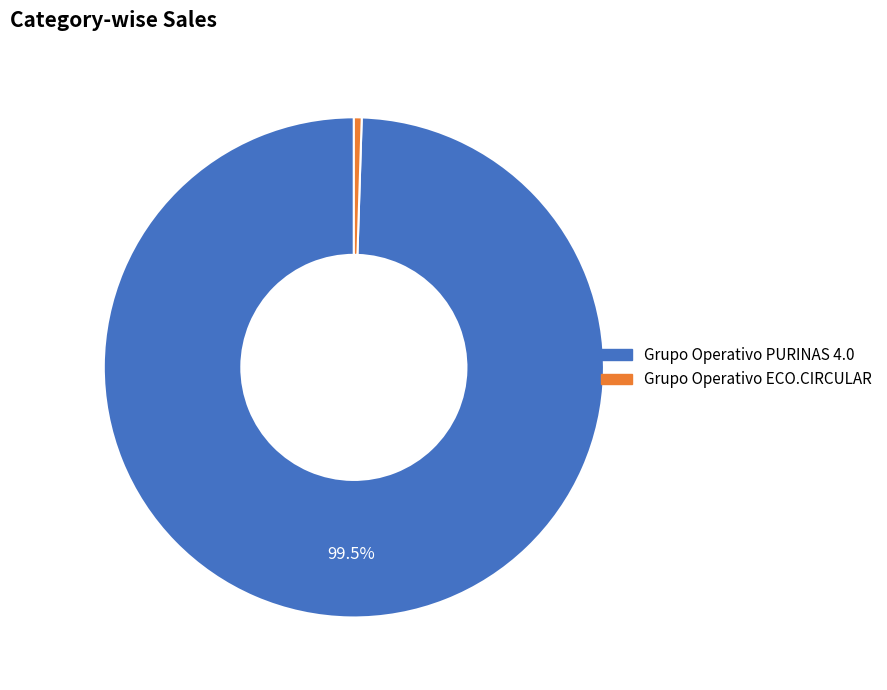

Does Grupo Operativo PURINAS 4.0 represent more than half of the total?

Yes